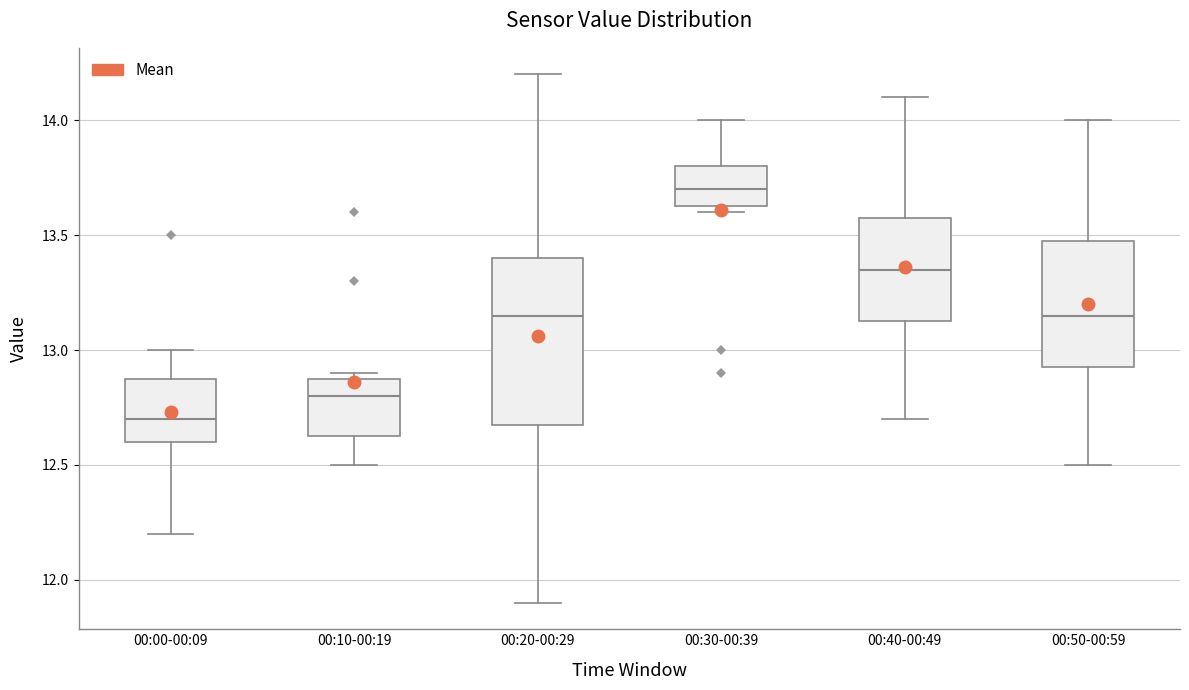

Which box's median line is the highest?

00:30-00:39